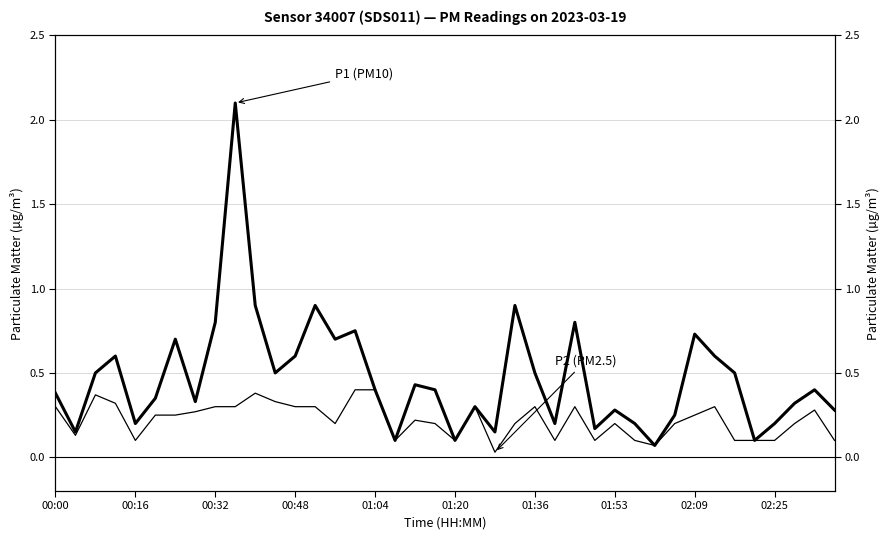

True or false: P1 (PM10) has more than 1 points higher than both neighbors.

True